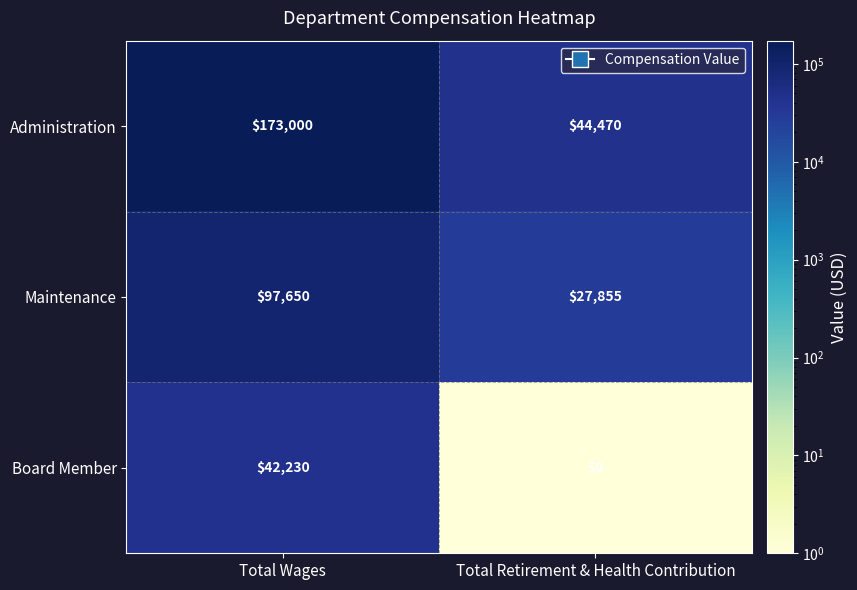

Which category has the lowest value across all series?

Total Retirement & Health Contribution